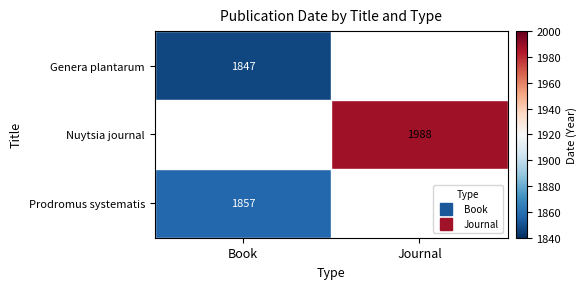

What is the total value across all series at Book?

3704